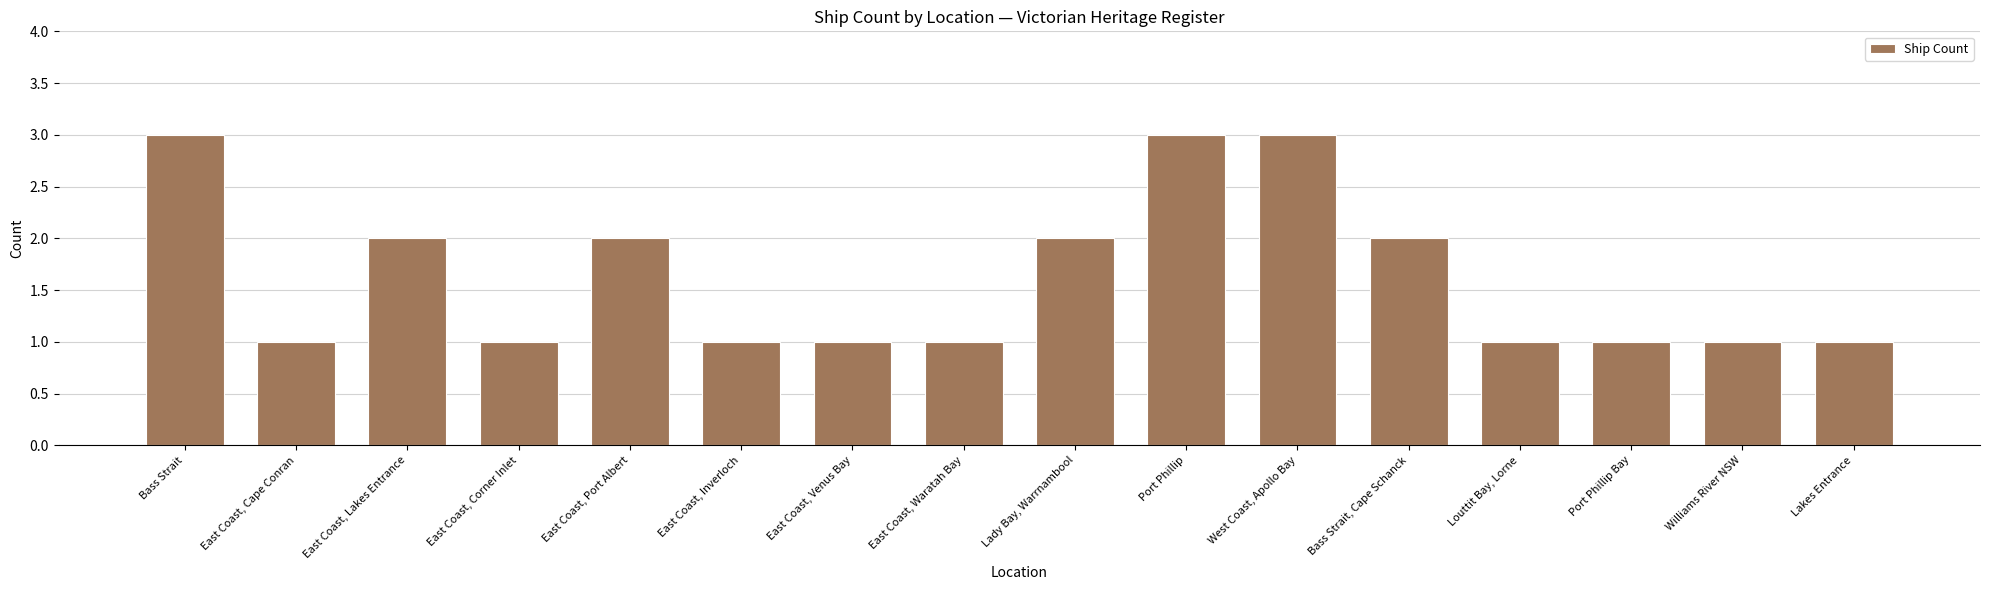

Reading right to left, extract all data points from this chart.

1	1	1	1	2	3	3	2	1	1	1	2	1	2	1	3